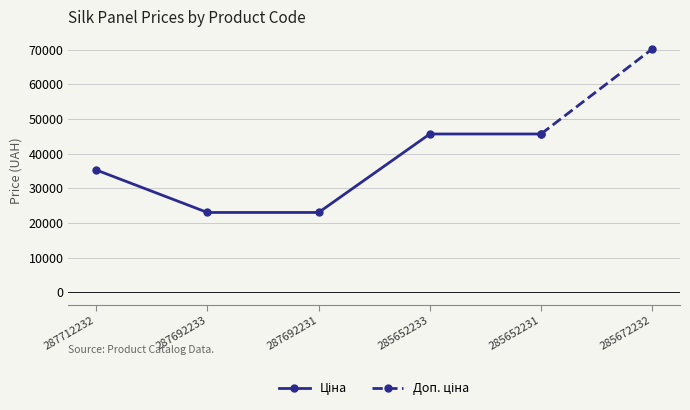

Reading right to left, extract all data points from this chart.

Ціна: 285672232=70181.6	285652231=45672.6	285652233=45672.6	287692231=23040.4	287692233=23040.4	287712232=35295.1
Доп. ціна: 285672232=70181.6	285652231=45672.6	285652233=45672.6	287692231=23040.4	287692233=23040.4	287712232=35295.1